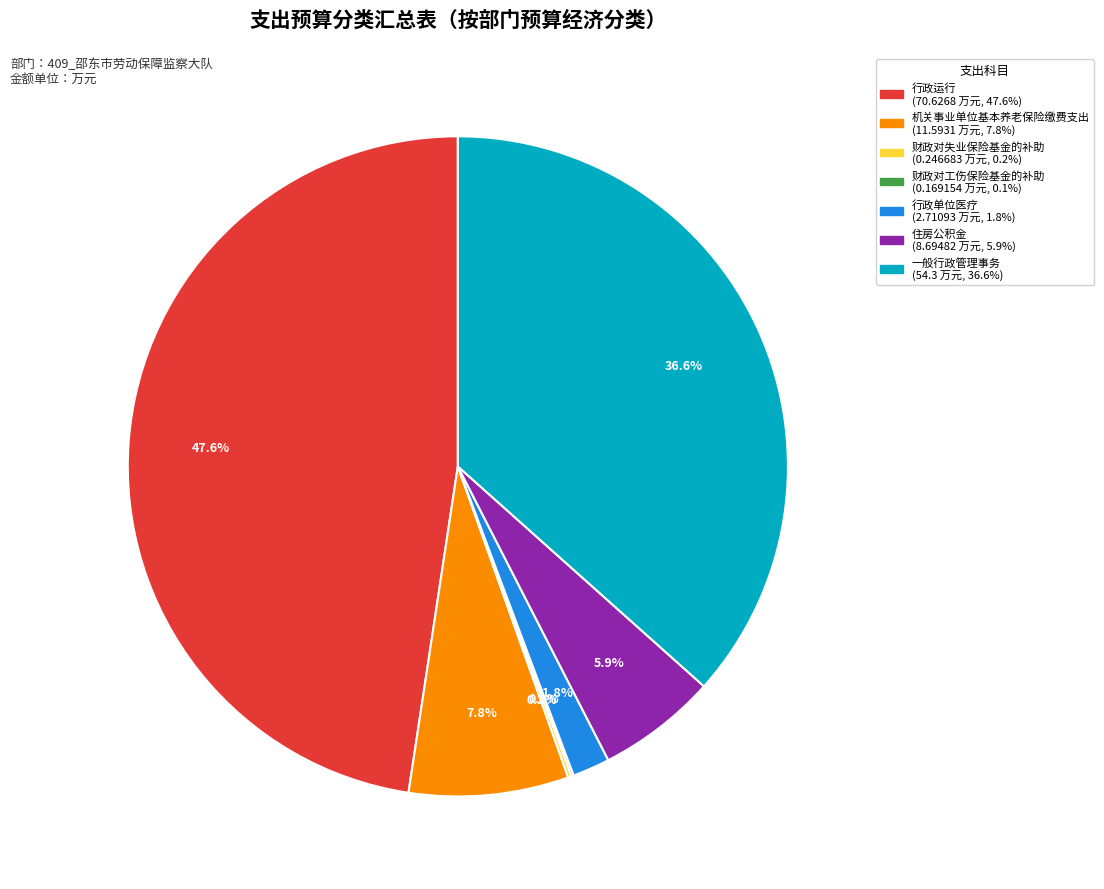

What is the largest slice in the pie chart?

行政运行